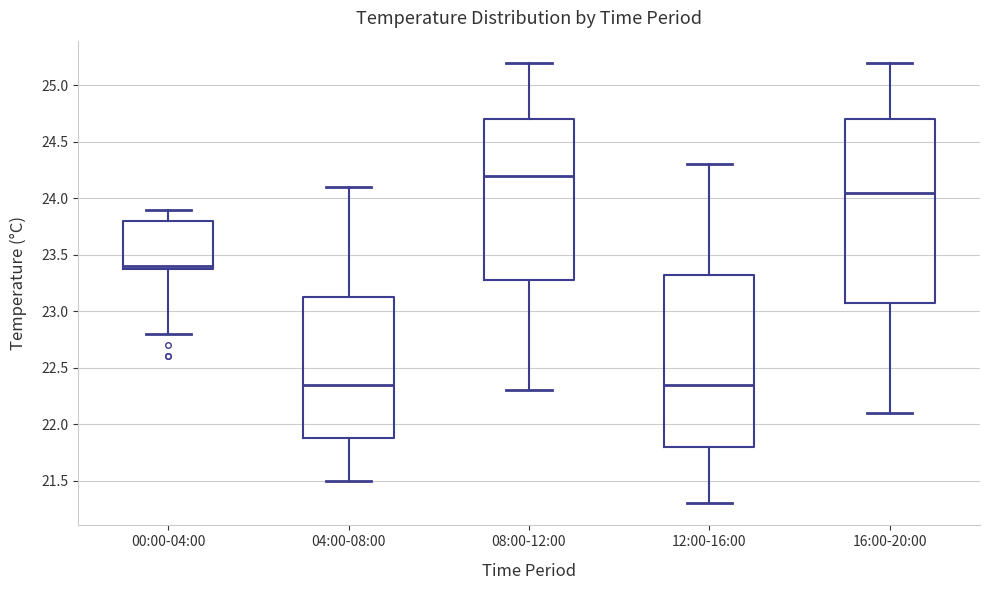

Where does the upper whisker of the box for 16:00-20:00 end on the y-axis? The values are not printed on the chart, so give them approximately, as read against the axis.

25.20